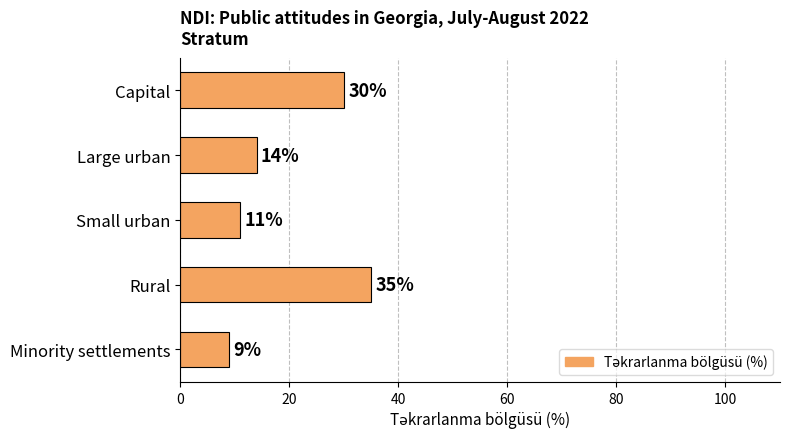

Rank the categories by value from lowest to highest.

Minority settlements, Small urban, Large urban, Capital, Rural